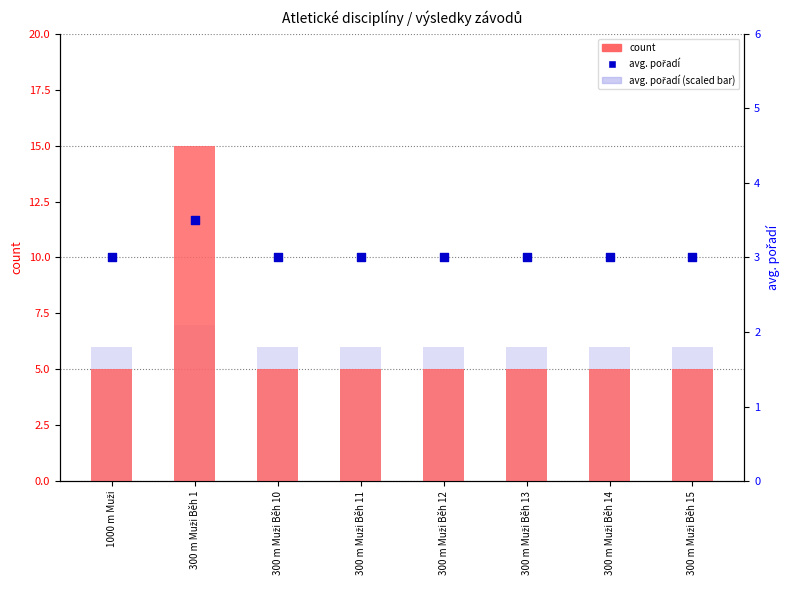

Which series reaches the maximum Y coordinate?

count